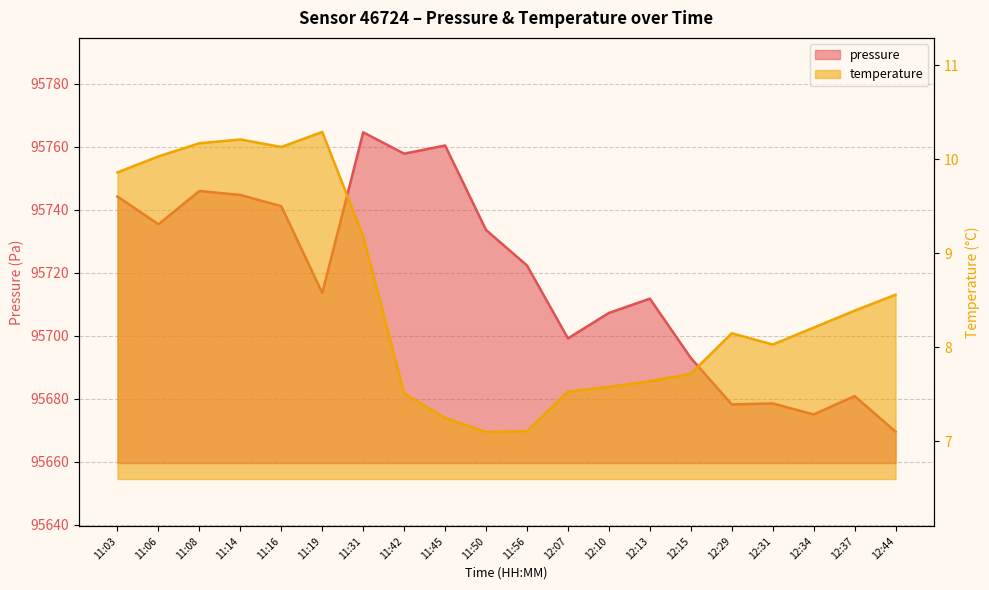

Which series has the largest range (max minus min)?

pressure